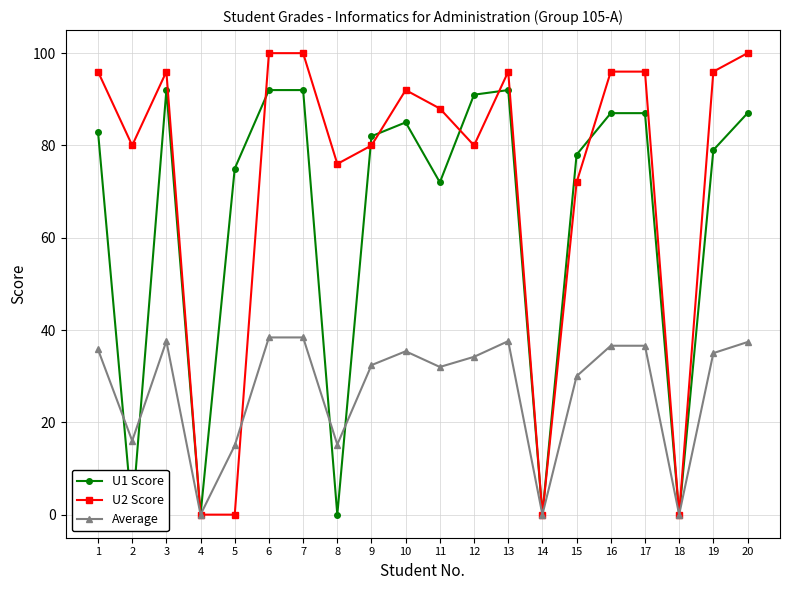

Reading right to left, list all the values displayed in this chart.

U1 Score: 87.0	79.0	0.0	87.0	87.0	78.0	0.0	92.0	91.0	72.0	85.0	82.0	0.0	92.0	92.0	75.0	0.0	92.0	0.0	83.0
U2 Score: 100.0	96.0	0.0	96.0	96.0	72.0	0.0	96.0	80.0	88.0	92.0	80.0	76.0	100.0	100.0	0.0	0.0	96.0	80.0	96.0
Average: 37.4	35.0	0.0	36.6	36.6	30.0	0.0	37.6	34.2	32.0	35.4	32.4	15.2	38.4	38.4	15.0	0.0	37.6	16.0	35.8